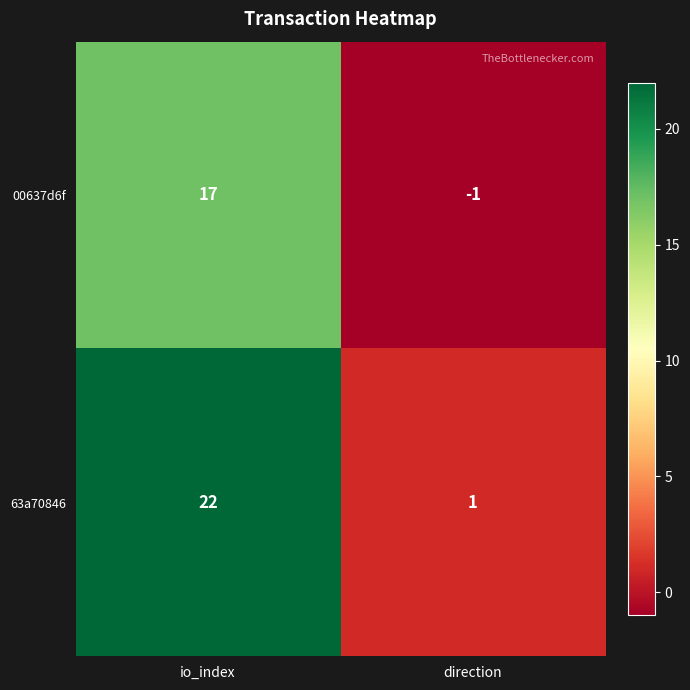

The value of 00637d6f at direction is -1. True or false?

True